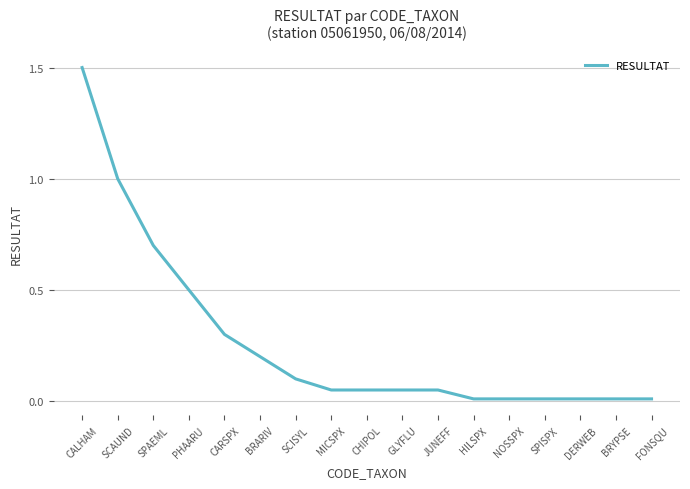

The chart shows a value of 0.0 at NOSSPX. True or false?

True